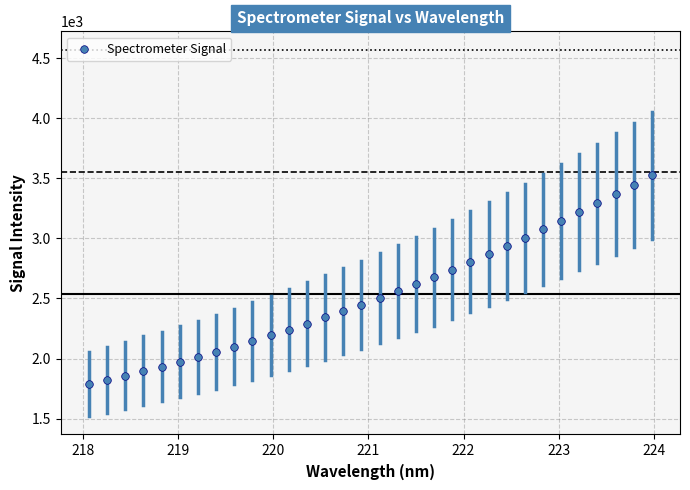

What is the range of X values (max minus min)?

5.9